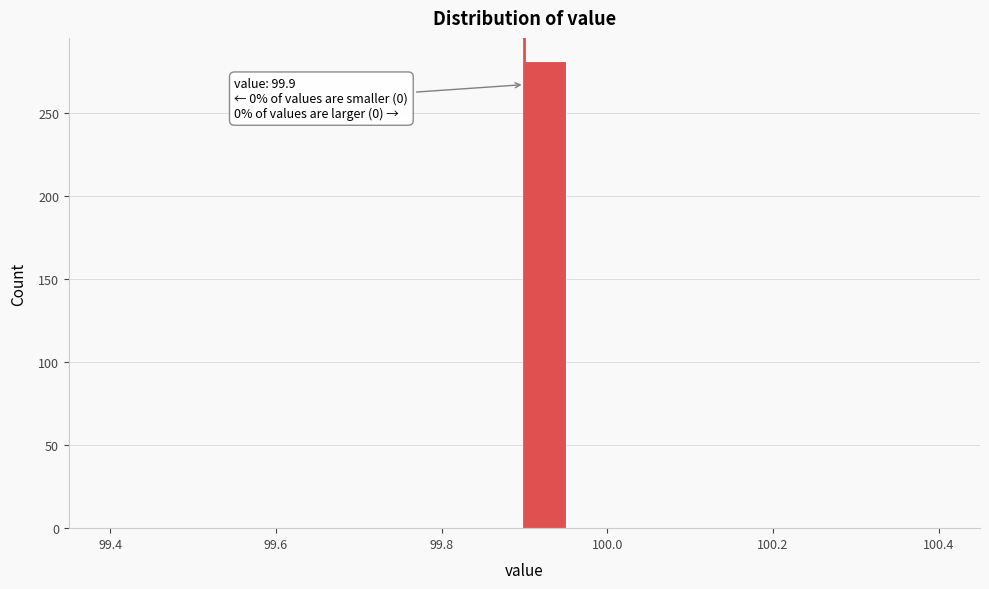

Read against the x-axis, roughly where is the centre of the tallest bar?

99.92